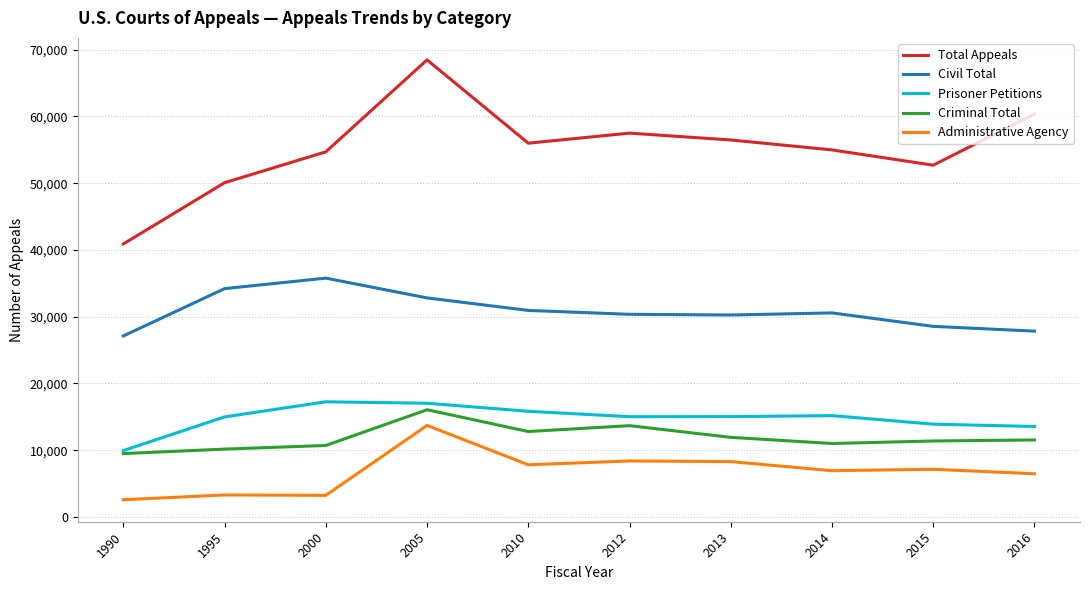

At which category does the chart reach its minimum across all series?

1990